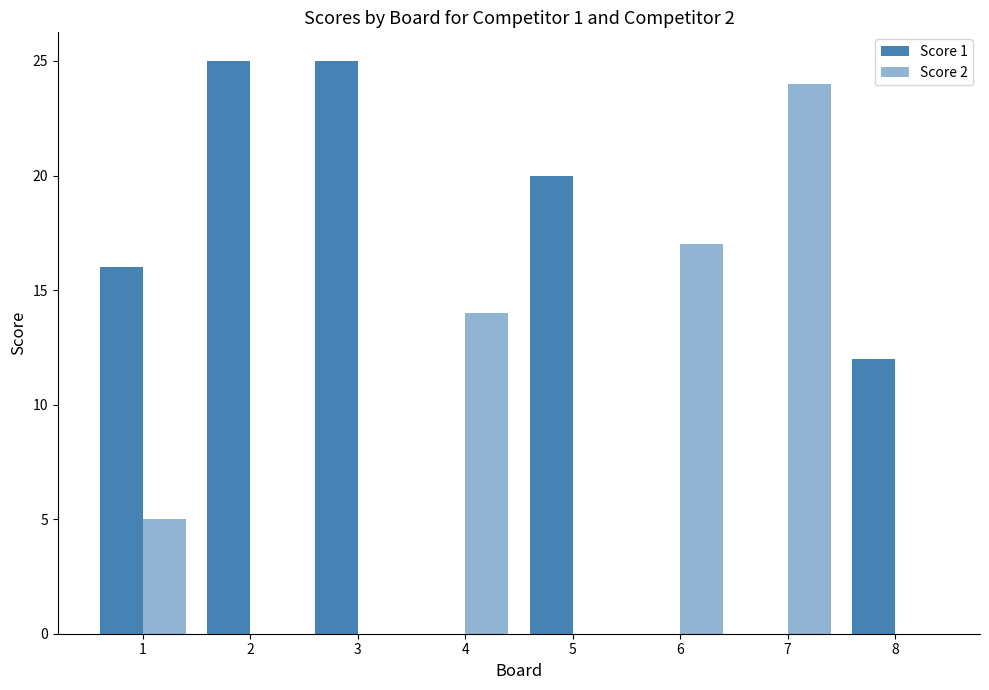

The Score 1 series shows 10 at 6. True or false?

False